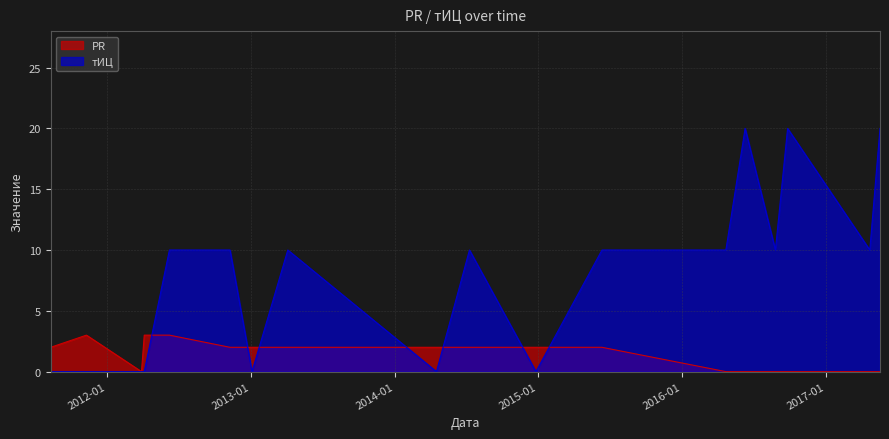

Read the тИЦ value at 2016-06-10, to the nearest 10.

20